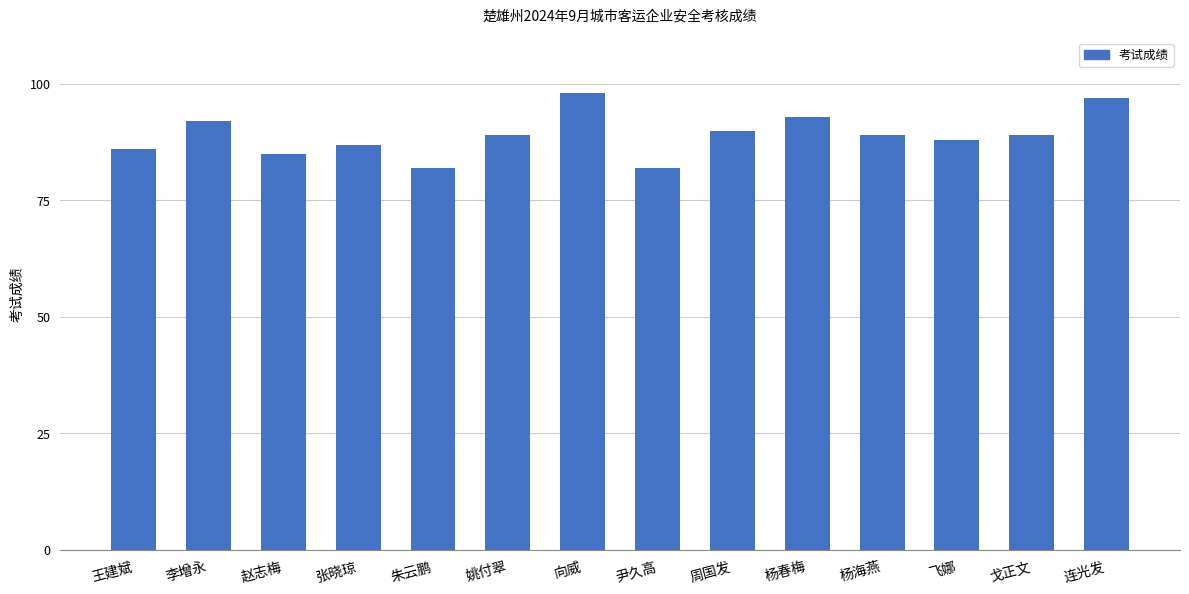

What is the sum of the values at 尹久高 and 杨海燕?

171